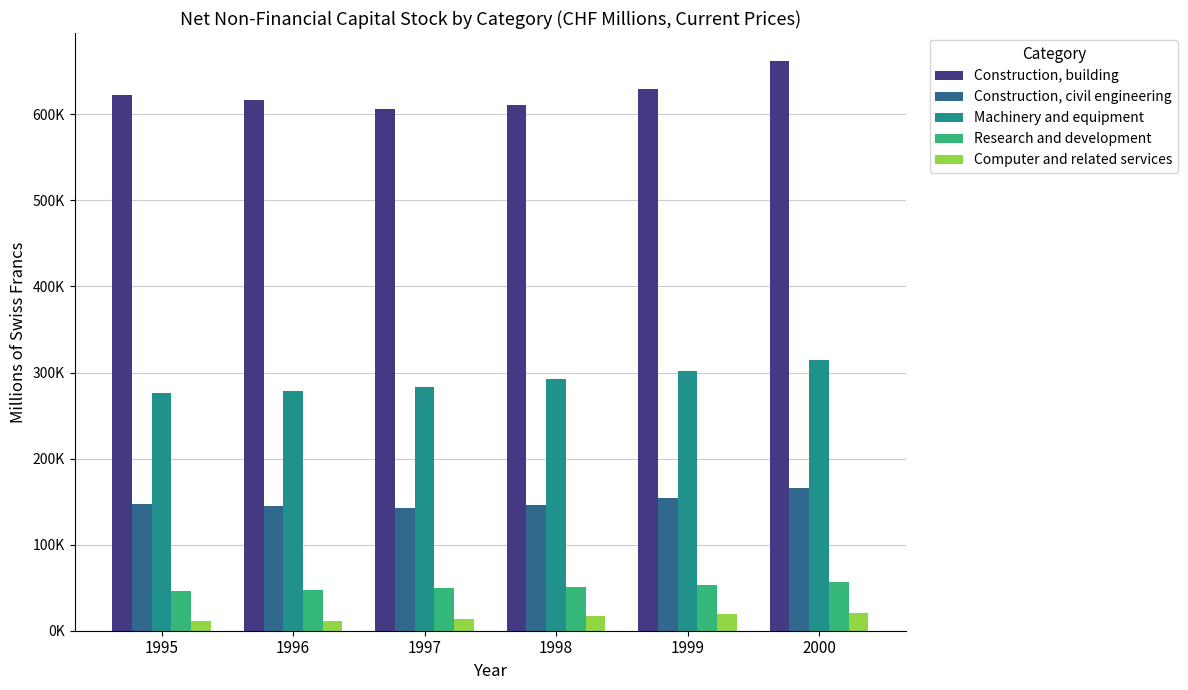

Reading left to right, what are all the values shown in this chart?

Construction, building: 622631.5	616513.6	606355.1	611156.2	629644.4	661438.2
Construction, civil engineering: 147308.9	144935.3	143056.6	146157.0	153781.8	165645.7
Machinery and equipment: 275983.0	278187.3	282826.2	292200.2	301744.2	314370.2
Research and development: 46629.4	47819.5	49204.1	50678.4	52985.9	56385.1
Computer and related services: 11873.3	11812.8	13296.0	16562.0	19820.1	21000.2